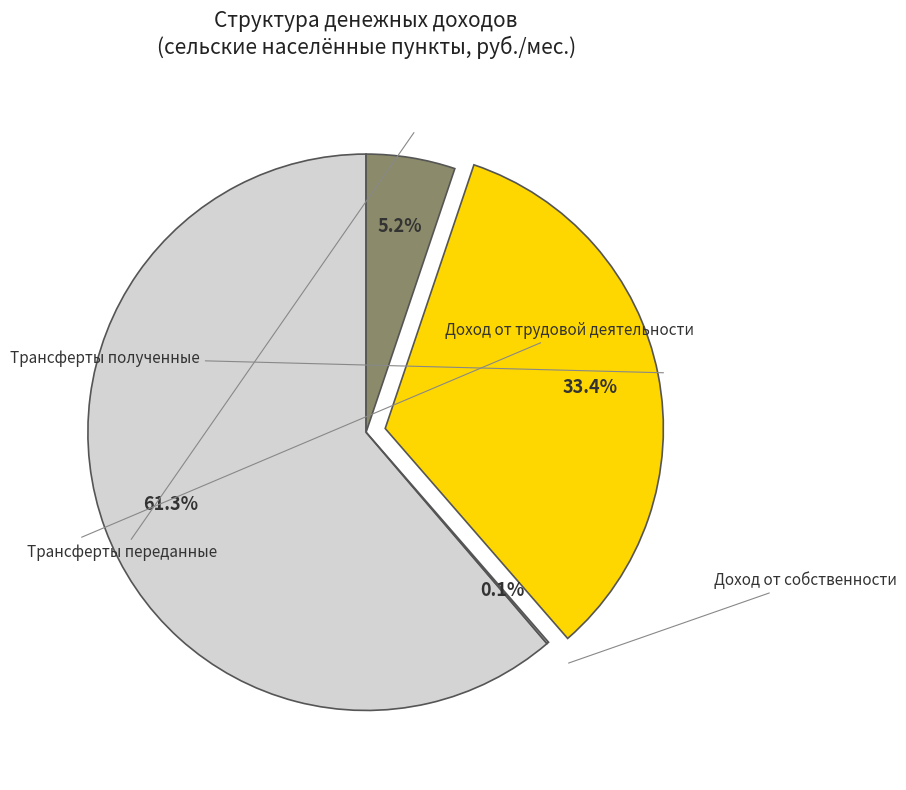

Is there any slice that represents more than half of the pie?

Yes